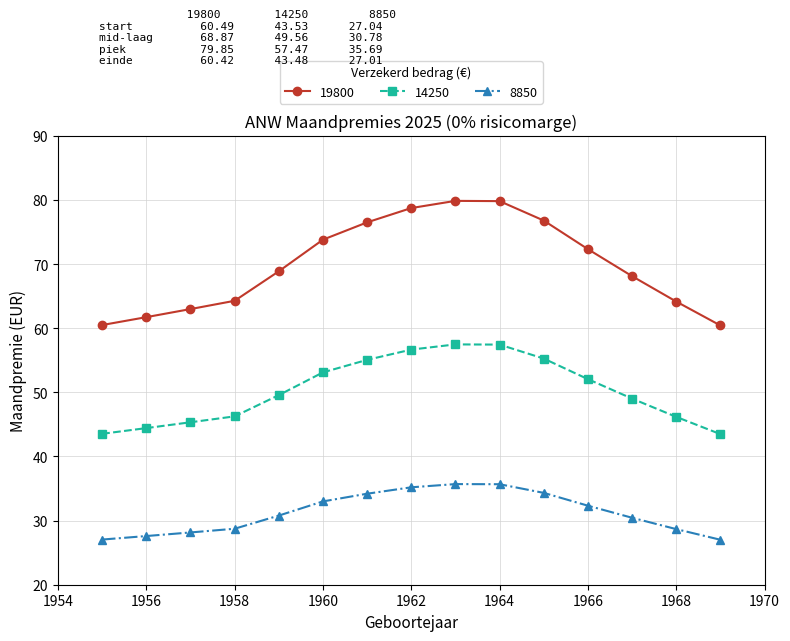

True or false: 14250 and 19800 intersect in this chart.

False